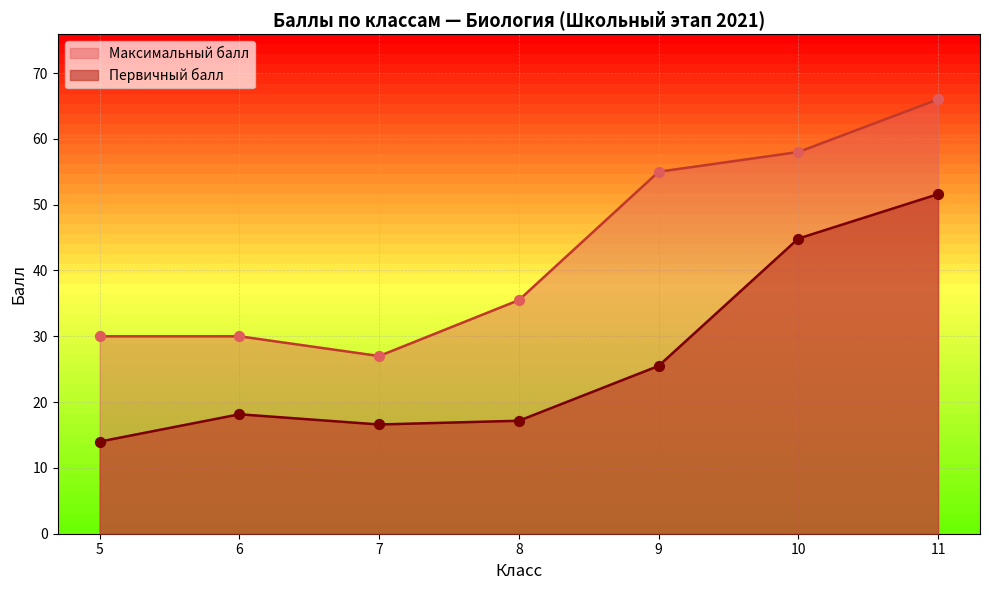

Is the value of Максимальный балл at 10 greater than the value of Первичный балл at 5?

Yes